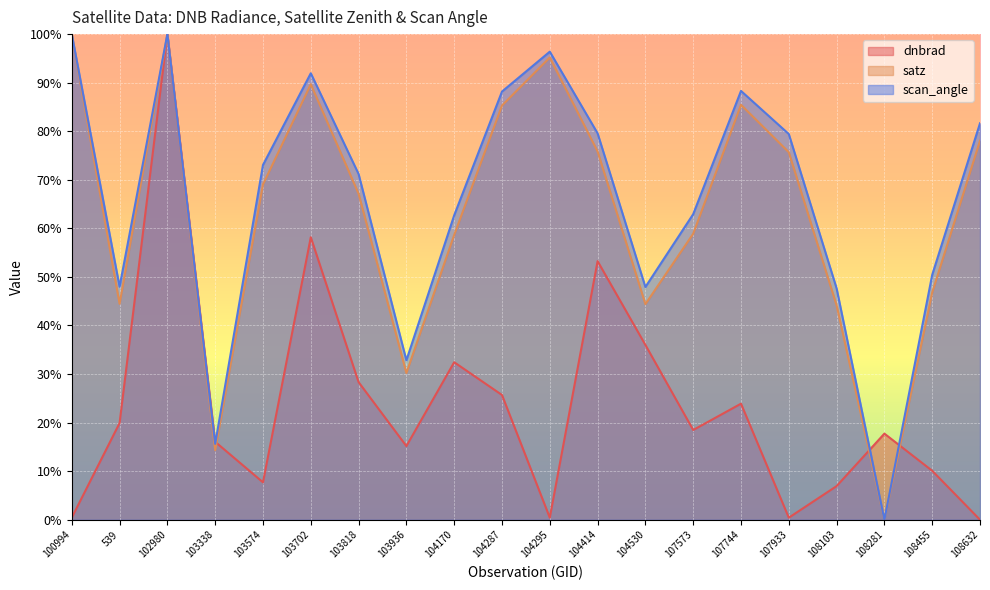

After their last crossing, which series has the higher values: satz or dnbrad?

satz